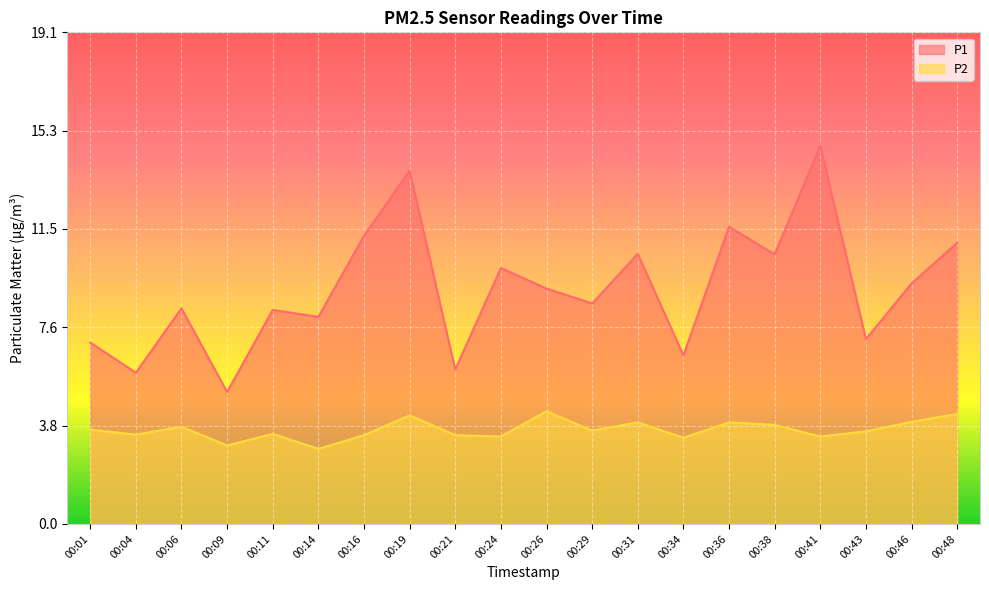

What is the difference between the highest and lowest values at 00:09?

2.1